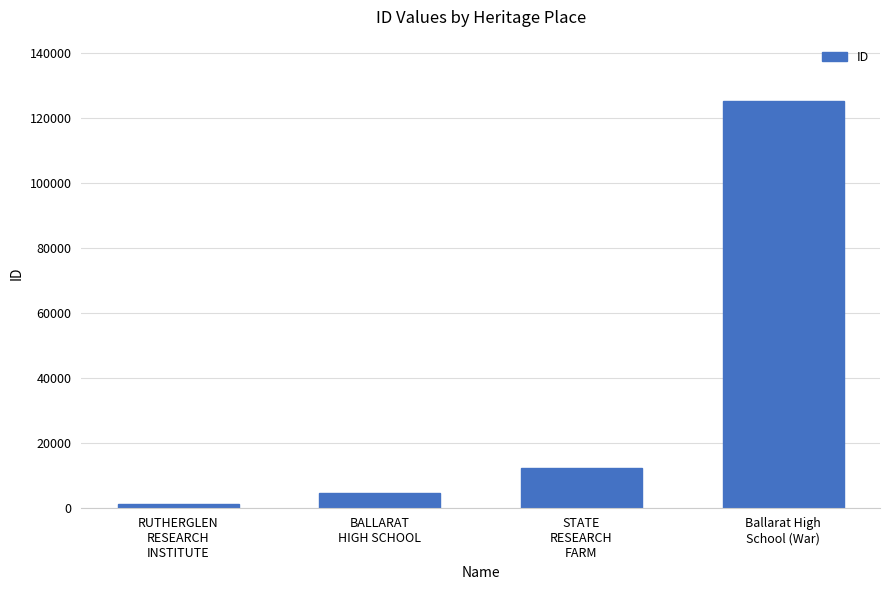

What is the change in value from BALLARAT
HIGH SCHOOL to Ballarat High
School (War)?

+120762